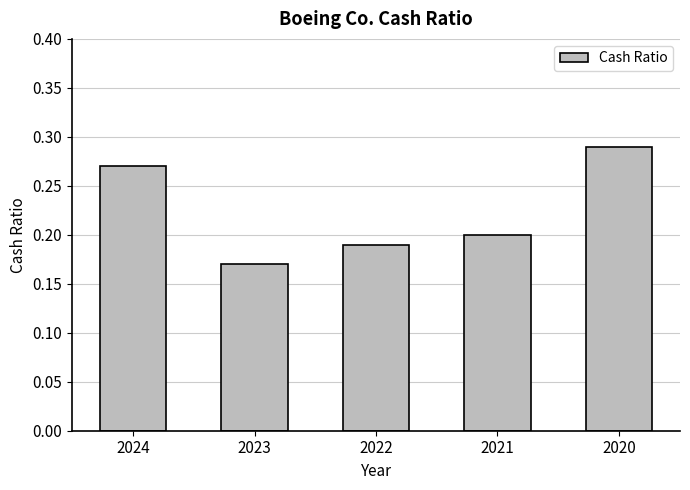

Are the bars horizontal?

No